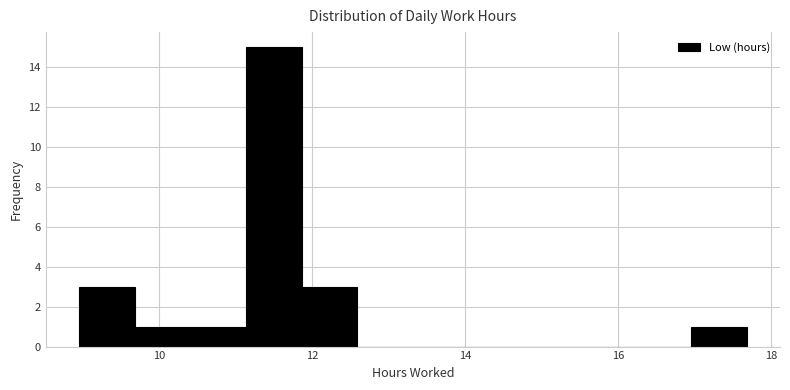

Around what value on the x-axis is the tallest bar? Give the approximate position of its centre, as read against the axis.

11.6